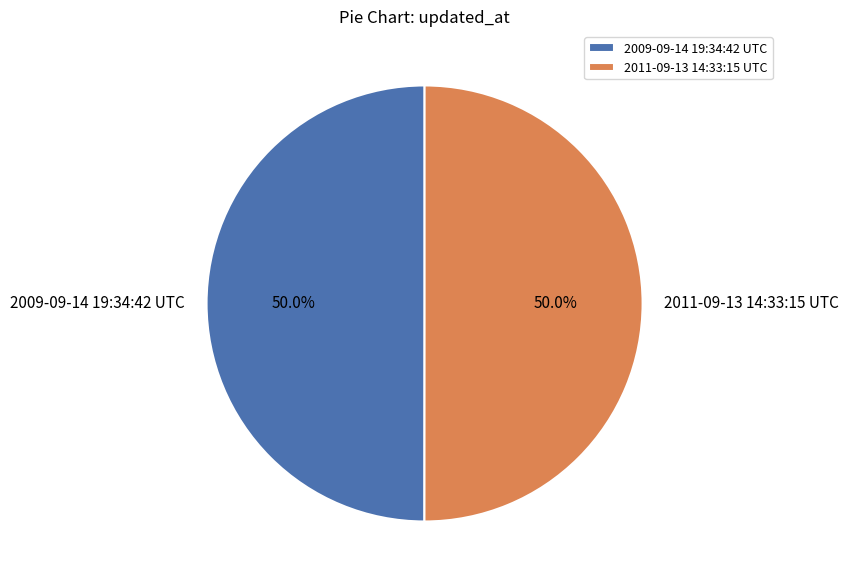

Approximately how many times larger is the value at 2011-09-13 14:33:15 UTC compared to 2009-09-14 19:34:42 UTC?

1.0